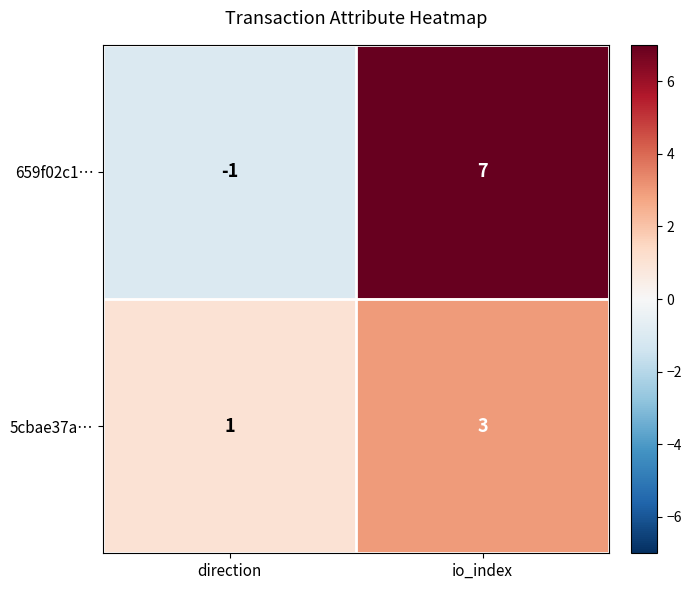

At which category is the sum across all series the highest?

io_index